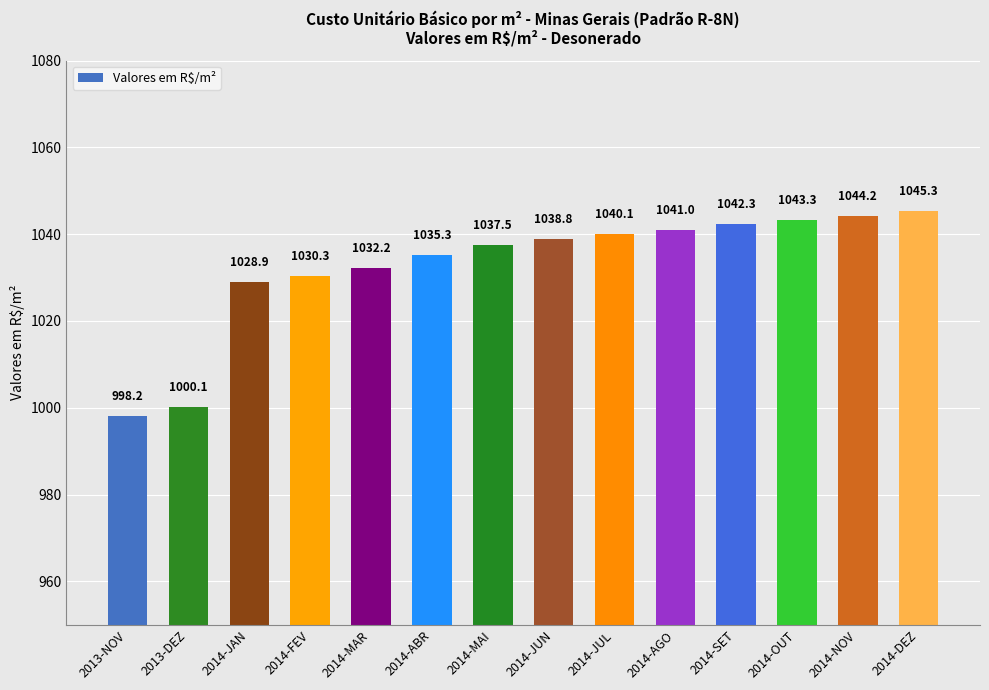

What is the difference between the second highest and minimum values?

46.0